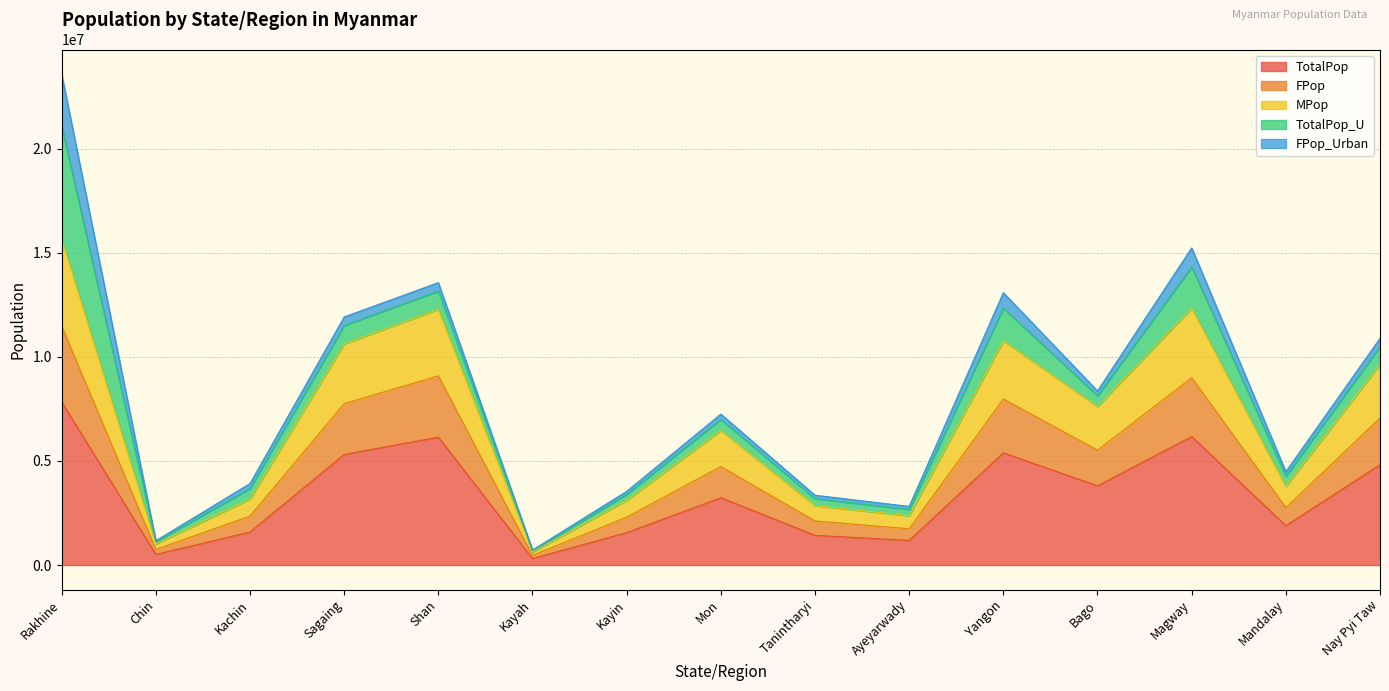

What are all the series names shown in the legend?

TotalPop, FPop, MPop, TotalPop_U, FPop_Urban